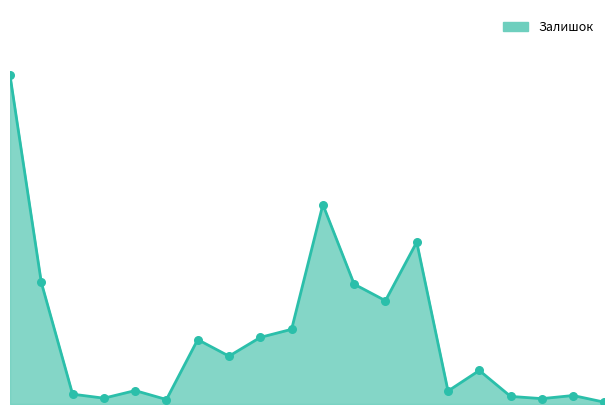

Is this an area chart (filled region under the line)?

Yes